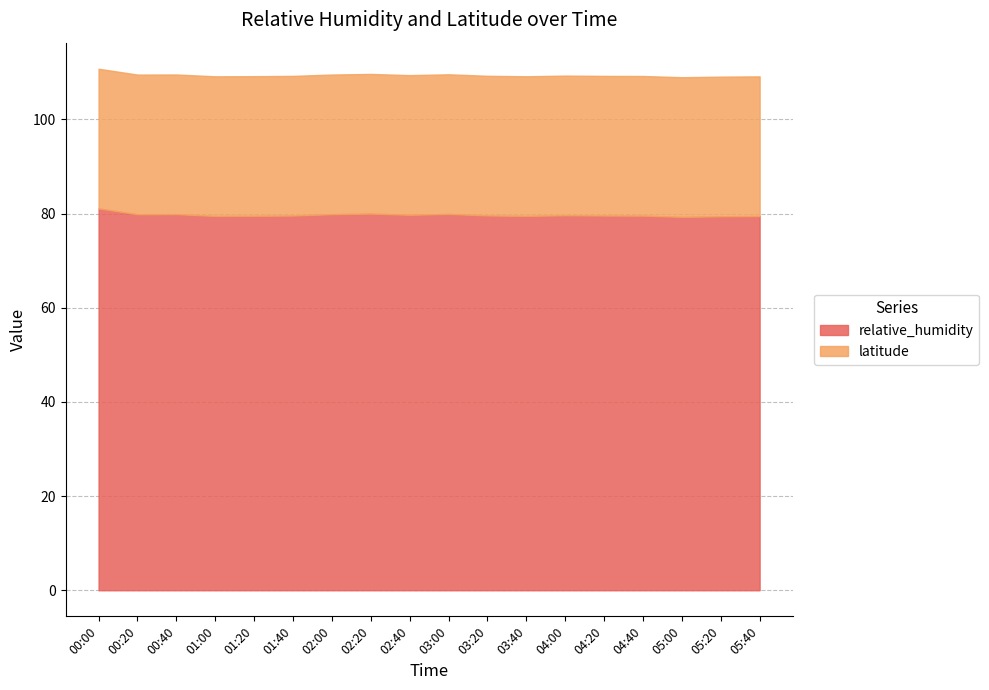

Does the chart have visible grid lines?

Yes